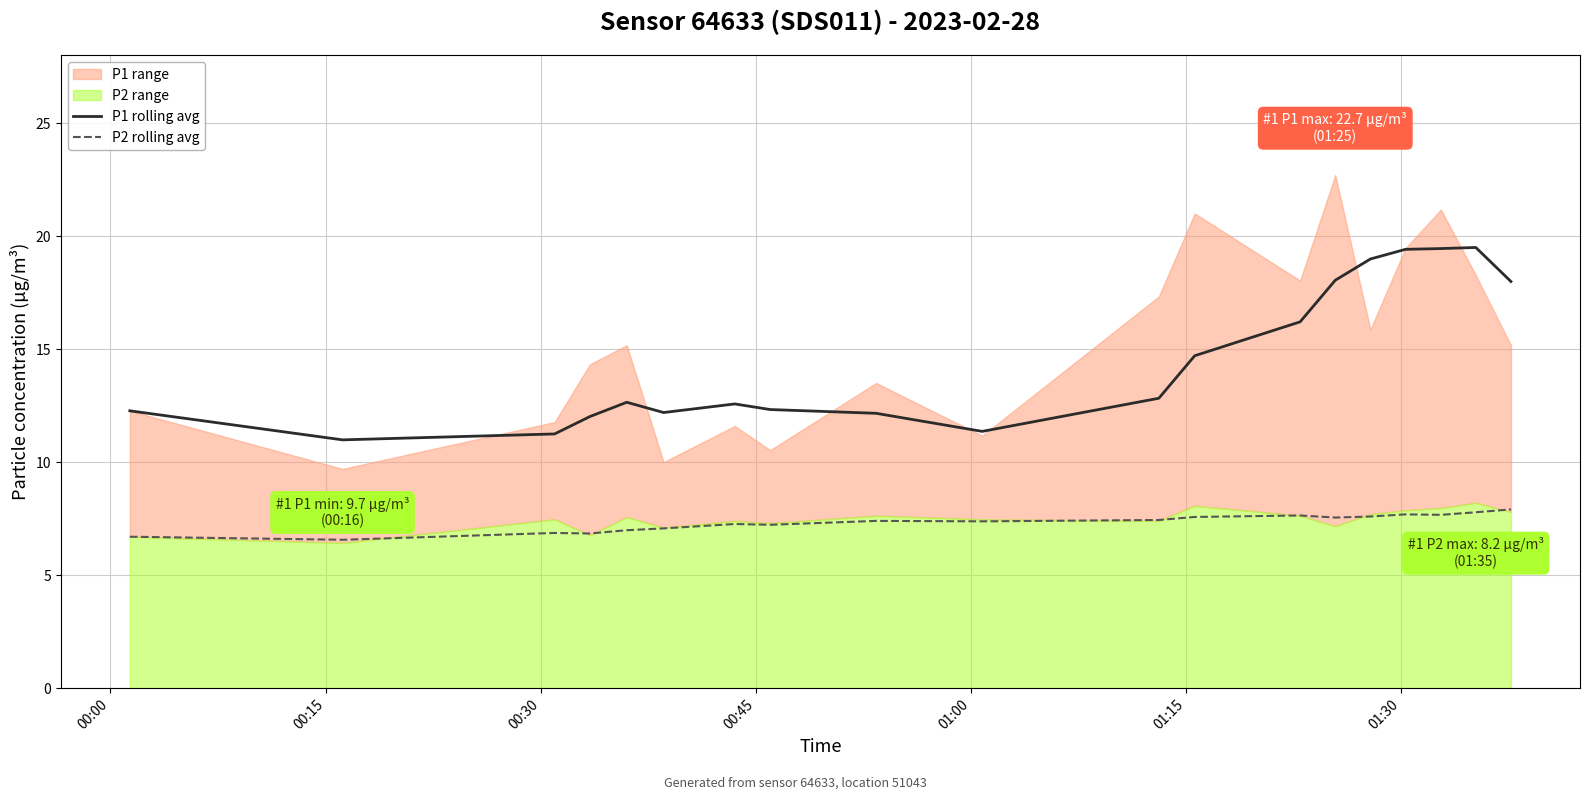

True or false: P2 rolling avg and P1 rolling avg intersect in this chart.

False